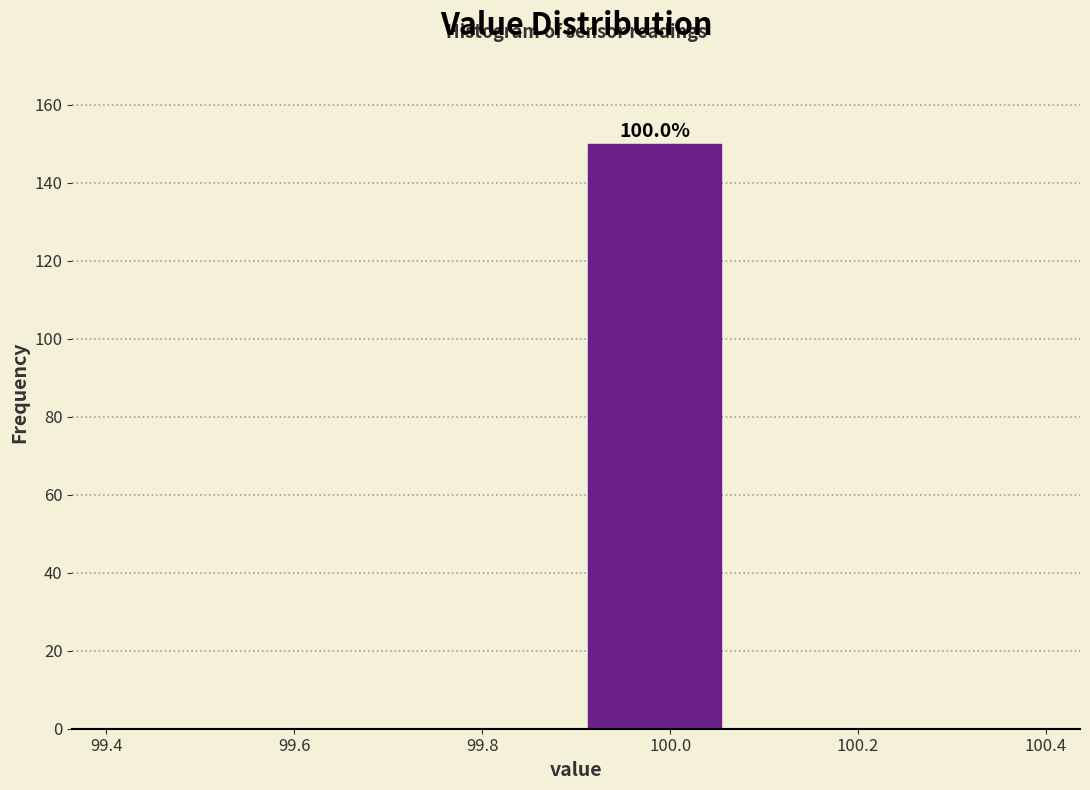

Which range on the x-axis has the tallest bar?

99.90 to 100.06